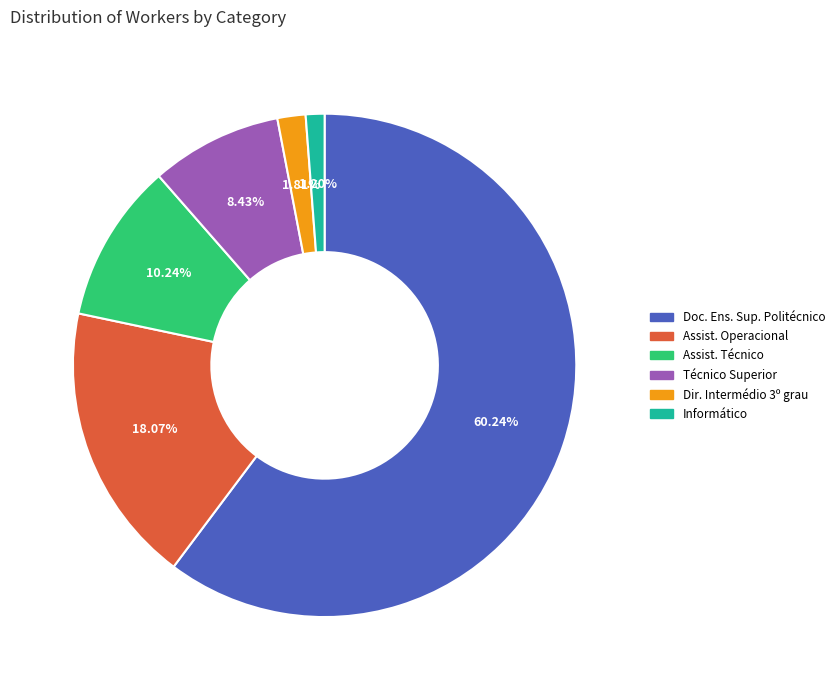

To the nearest percent, what is the average slice percentage?

17%